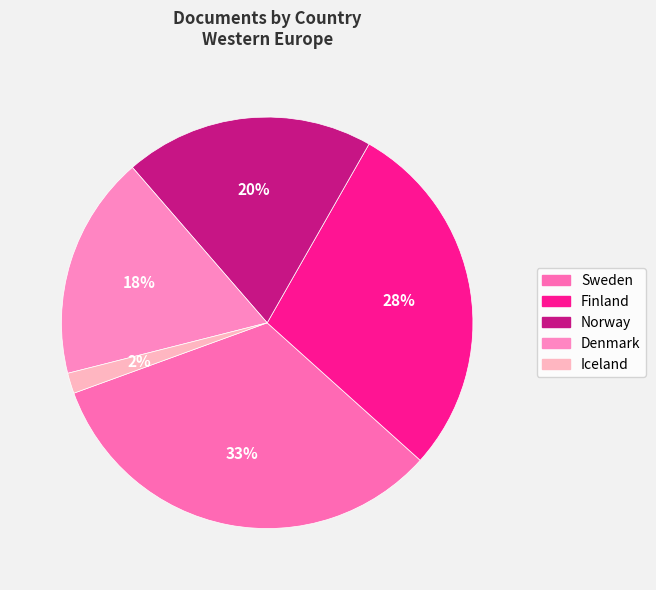

To the nearest percent, what is the difference between the Sweden and Iceland slice percentages?

31%